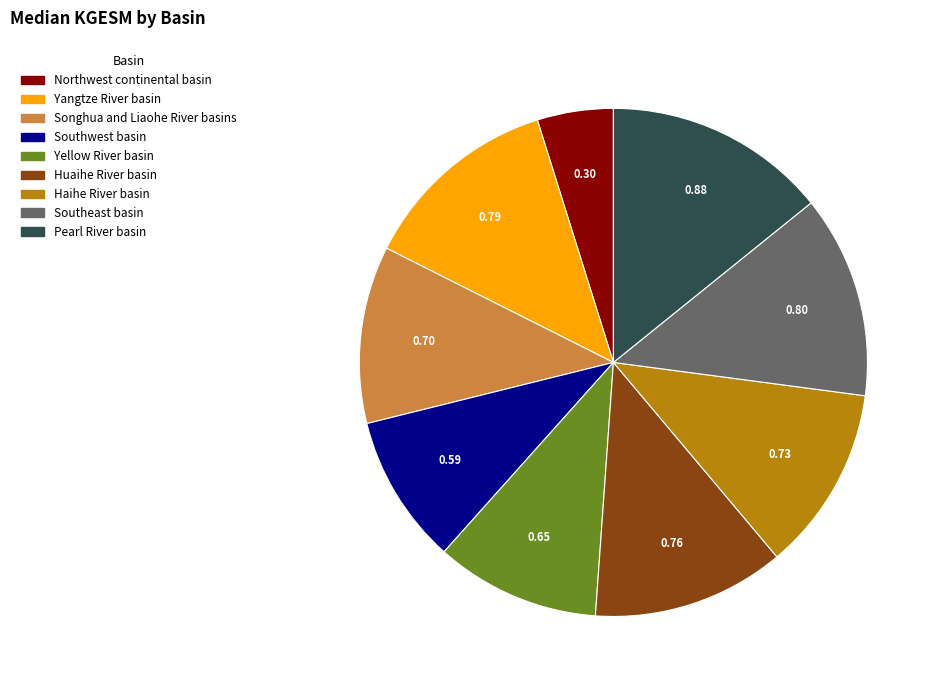

Combined, do Songhua and Liaohe River basins and Northwest continental basin account for over 50%?

No